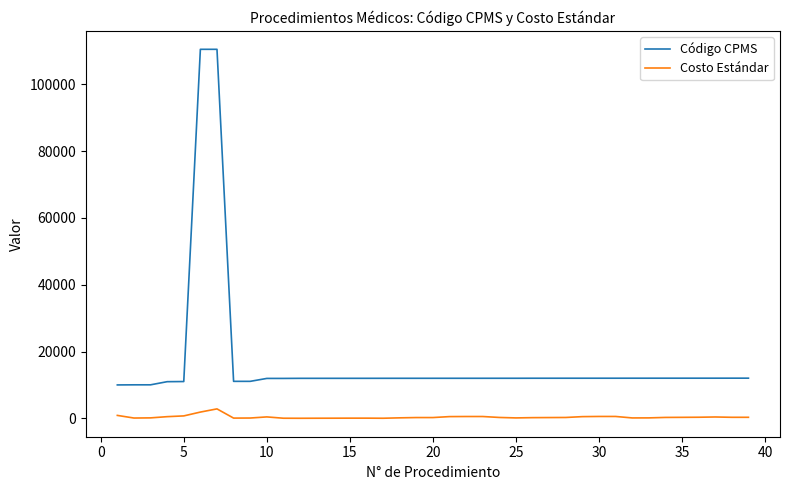

What is the minimum value for Código CPMS?

10030.0